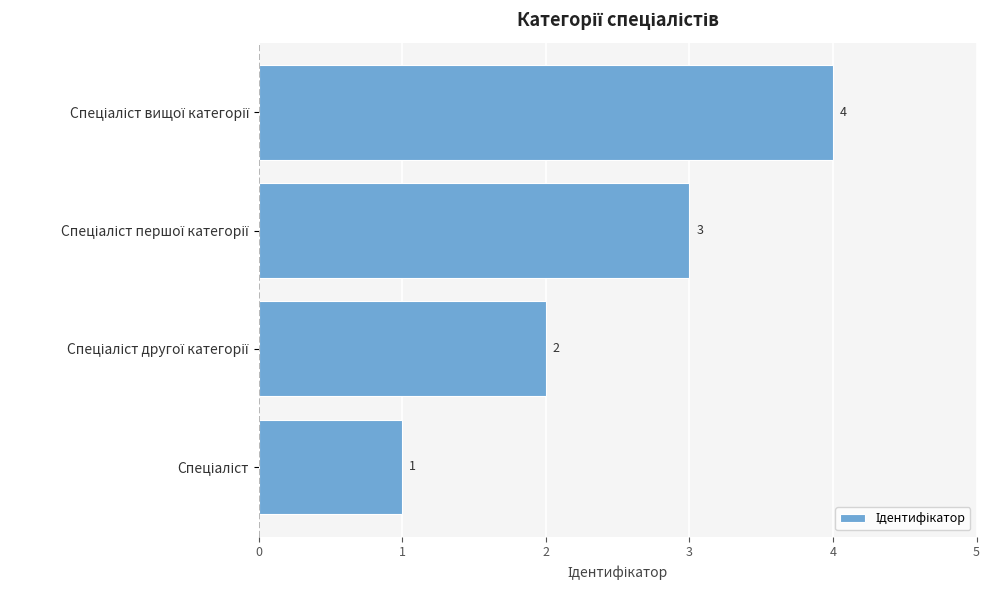

How many bars are there in total?

4